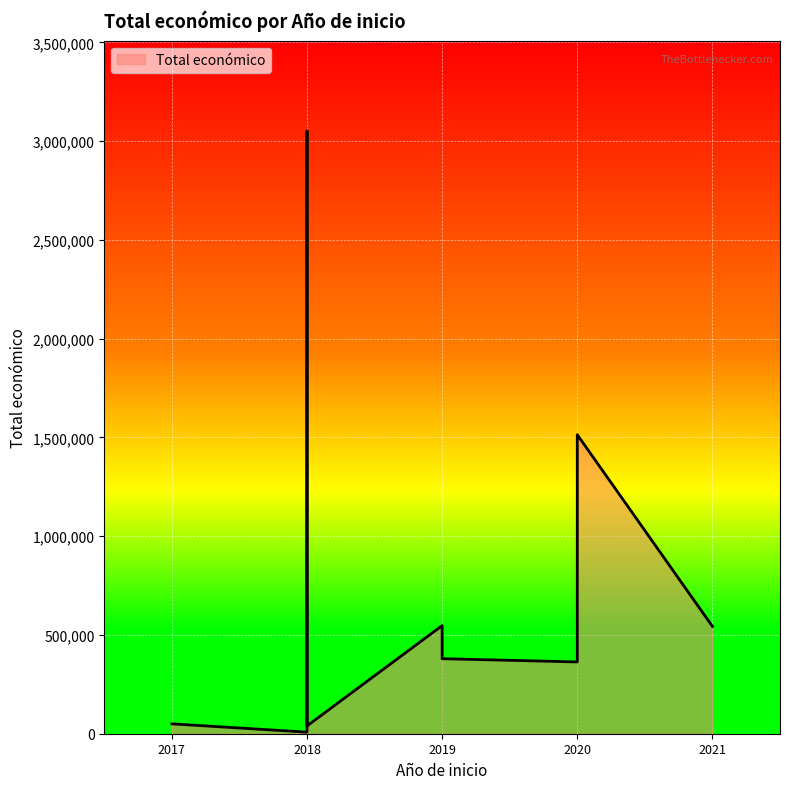

Which has a higher value, 2017 or 2018?

2018